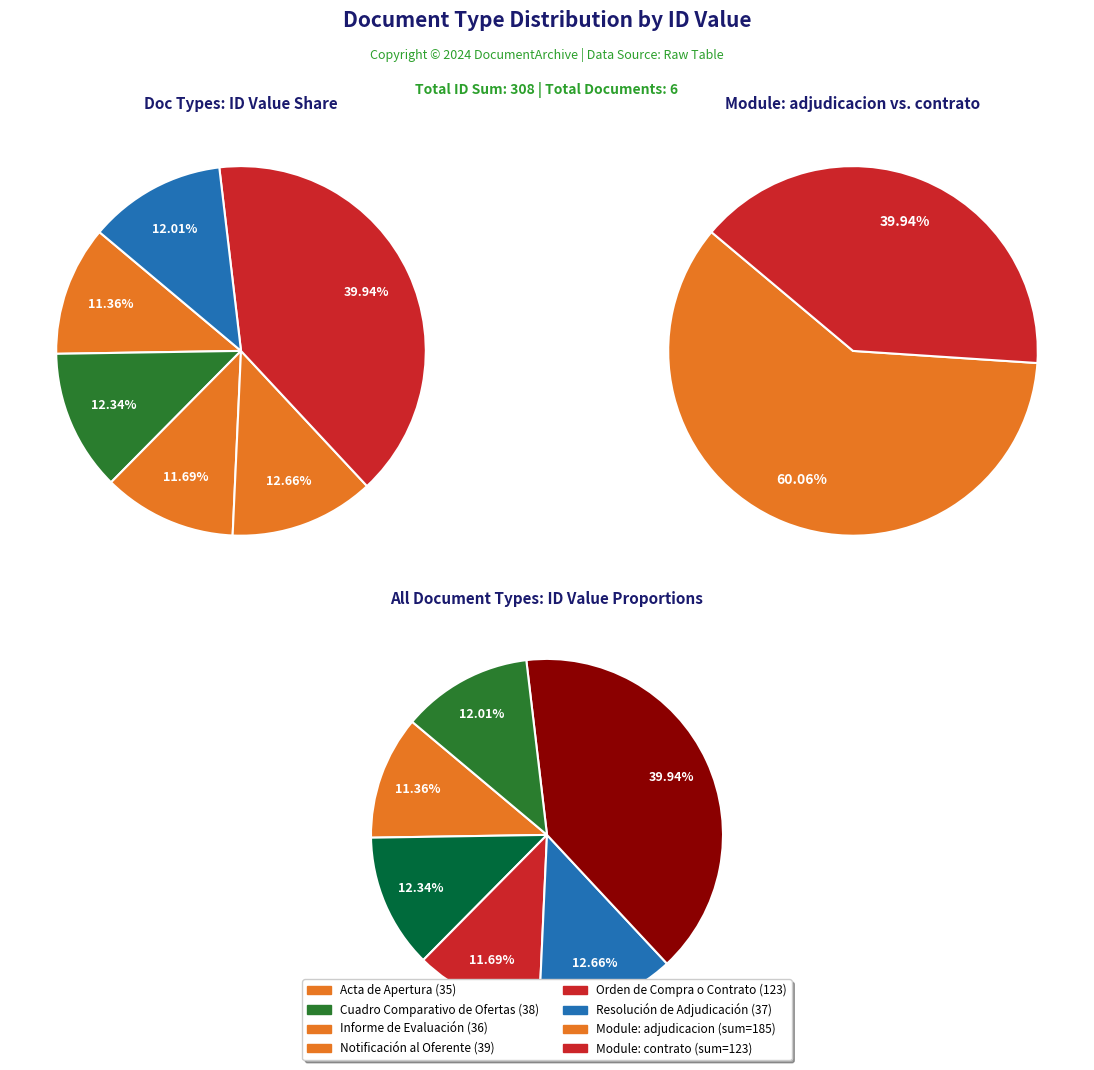

The Orden de Compra o Contrato slice represents 35% of the pie. True or false?

False